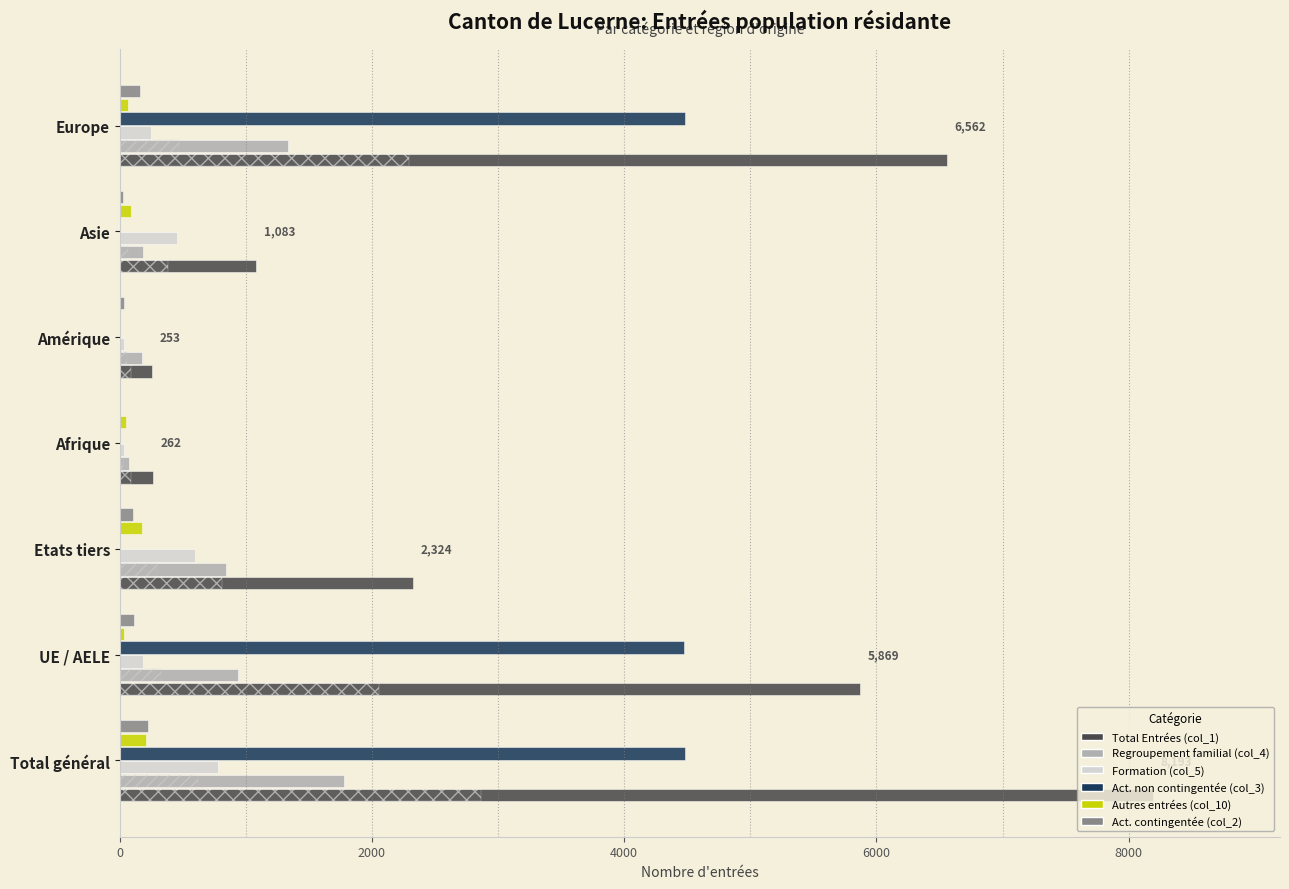

At how many categories does at least one series exceed 113?

7